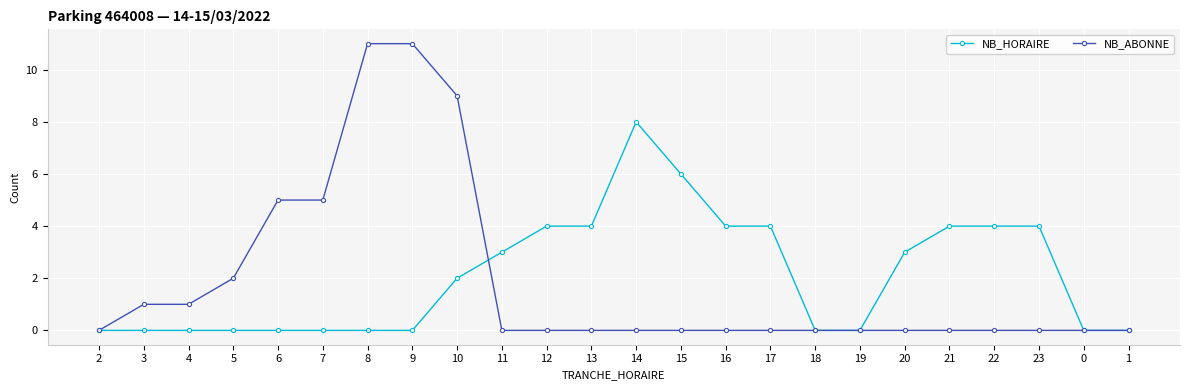

Reading left to right, extract all data points from this chart.

NB_HORAIRE: 2=0	3=0	4=0	5=0	6=0	7=0	8=0	9=0	10=2	11=3	12=4	13=4	14=8	15=6	16=4	17=4	18=0	19=0	20=3	21=4	22=4	23=4	0=0	1=0
NB_ABONNE: 2=0	3=1	4=1	5=2	6=5	7=5	8=11	9=11	10=9	11=0	12=0	13=0	14=0	15=0	16=0	17=0	18=0	19=0	20=0	21=0	22=0	23=0	0=0	1=0